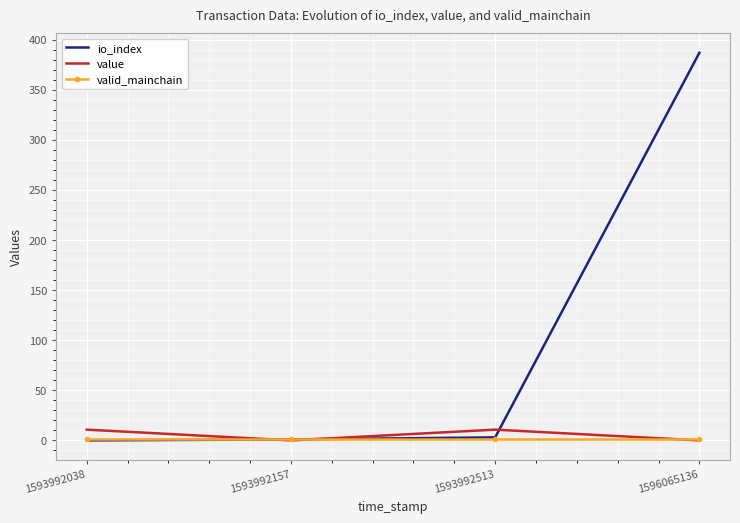

How many values in the io_index series are below 3?

2